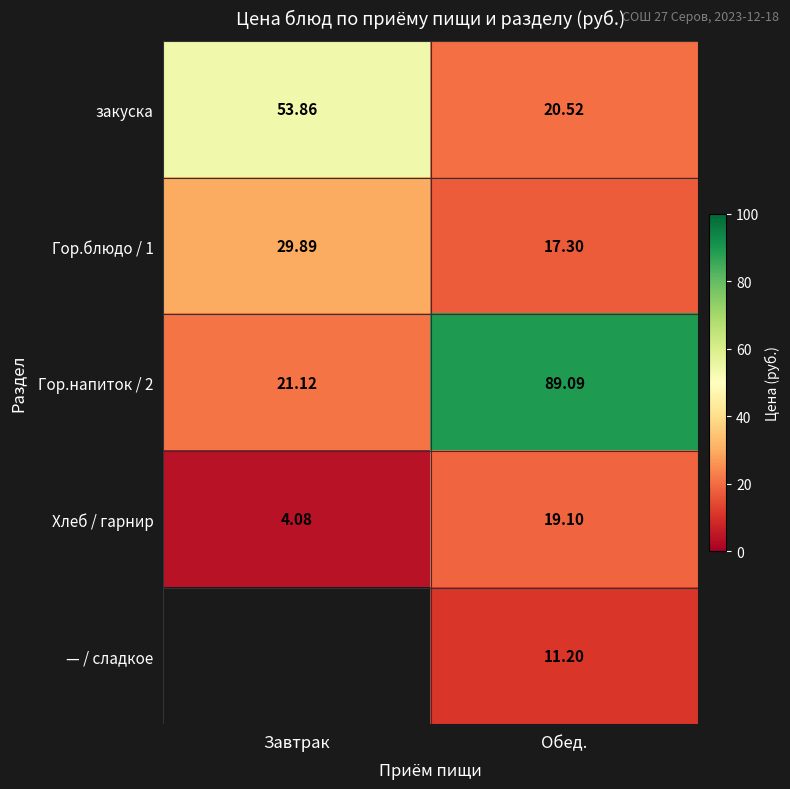

At which category does the chart reach its peak across all series?

Обед.